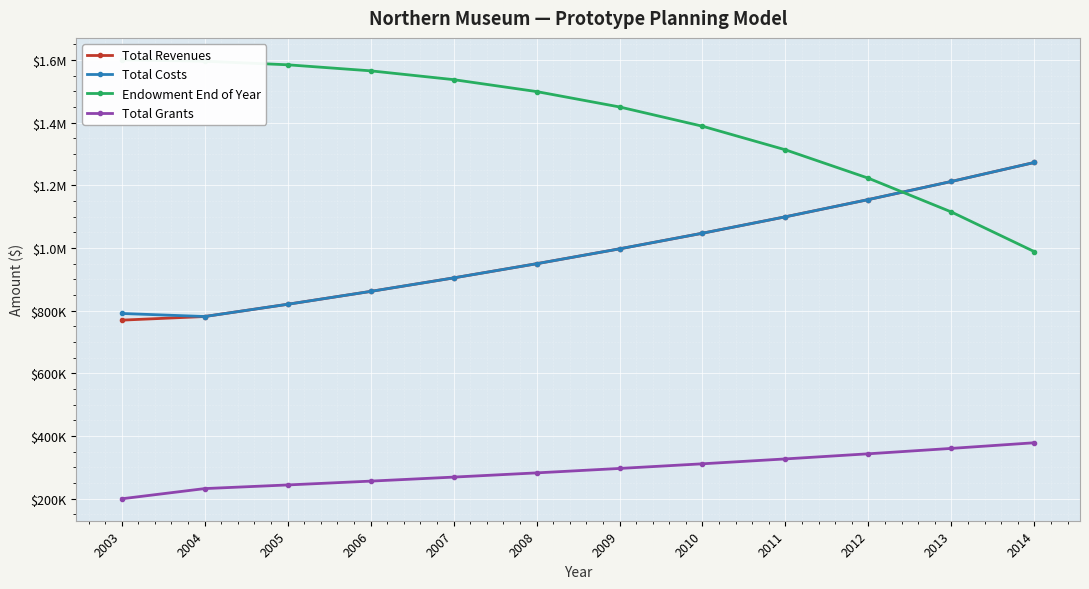

Between 2006 and 2014, which is larger?

2014